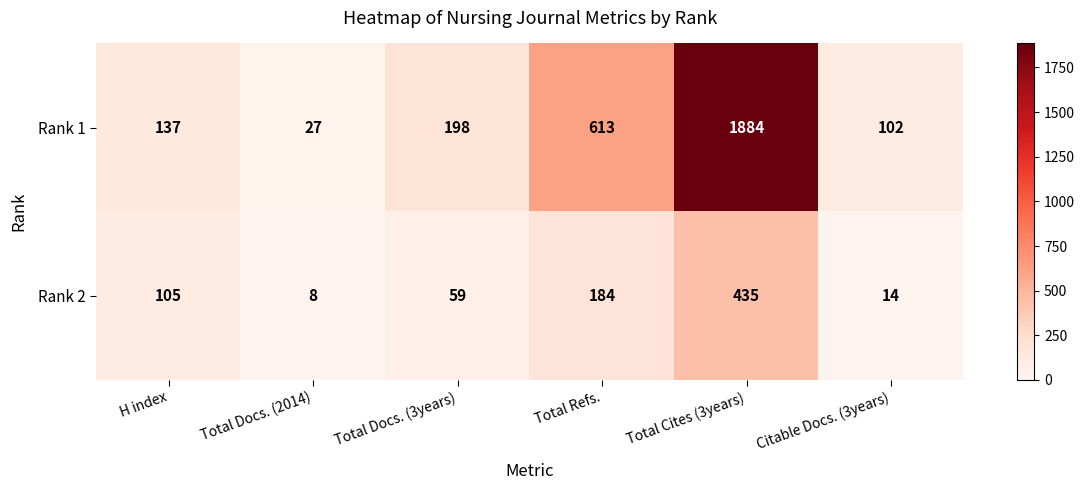

What value does the Rank 2 series have at Total Refs.?

184